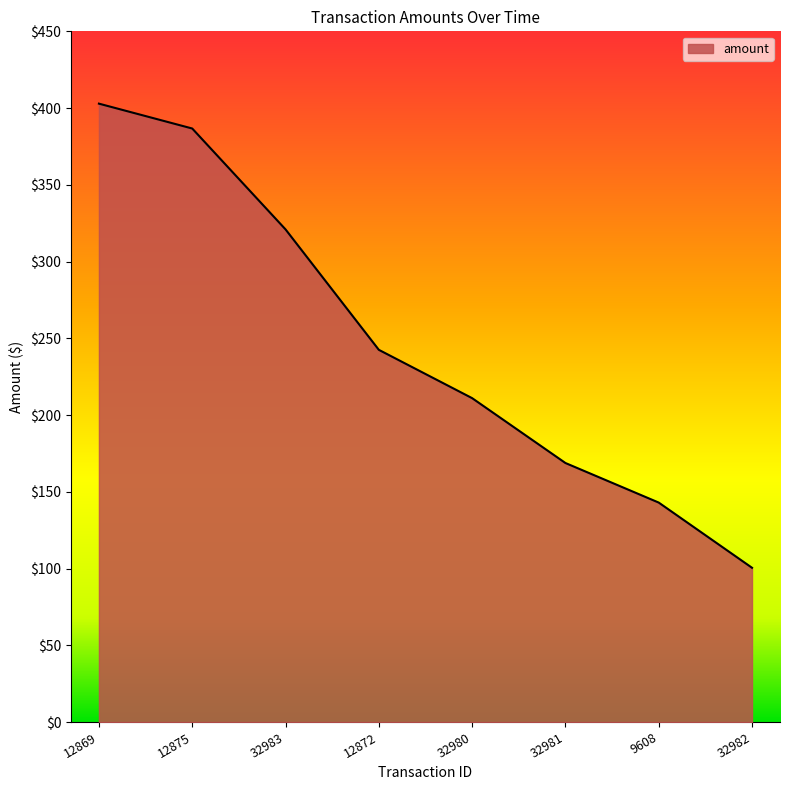

What is the approximate value at 32982?

100.5